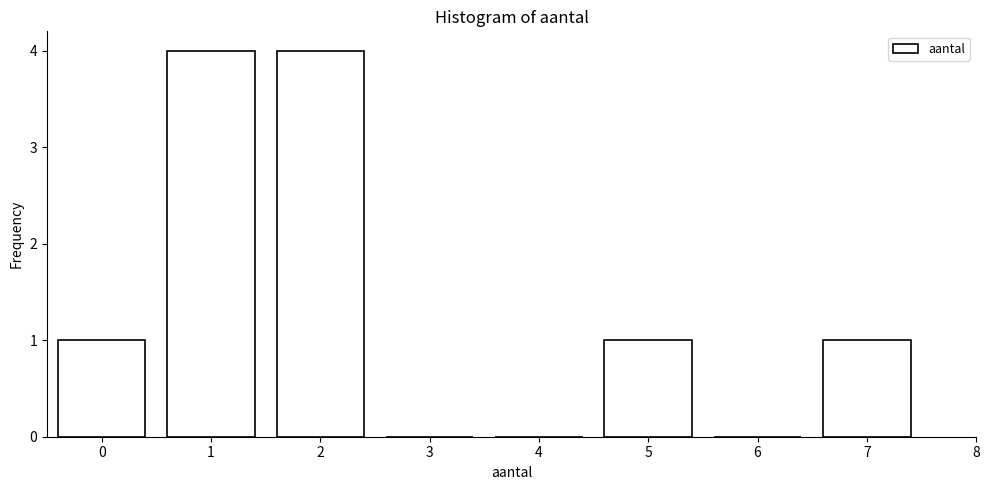

Reading right to left, what are all the values shown in this chart?

7=1	6=0	5=1	4=0	3=0	2=4	1=4	0=1